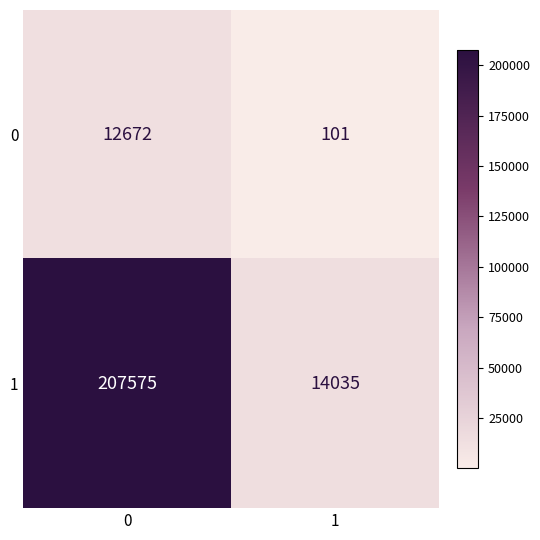

List the series in order of their peak value, lowest first.

0, 1